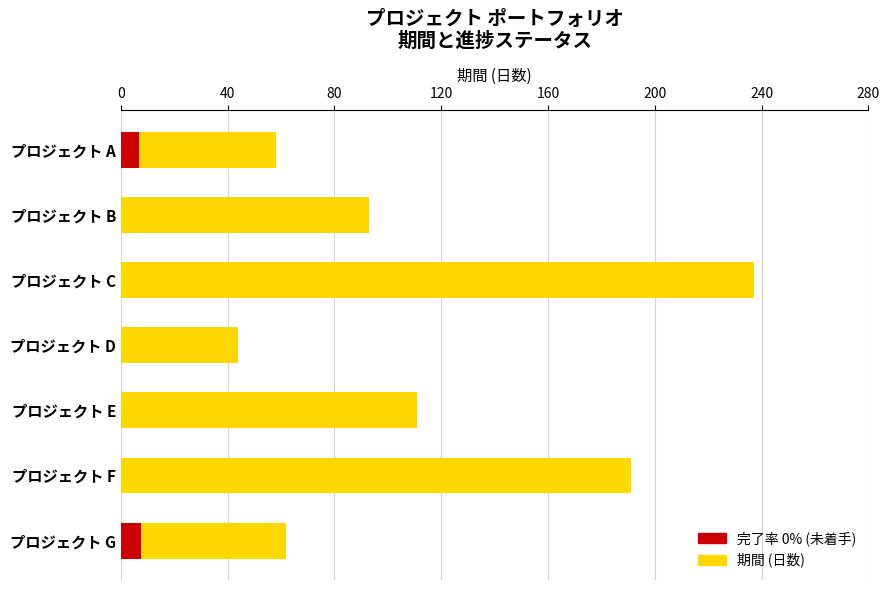

Which has a higher value, プロジェクト B or プロジェクト E?

プロジェクト E